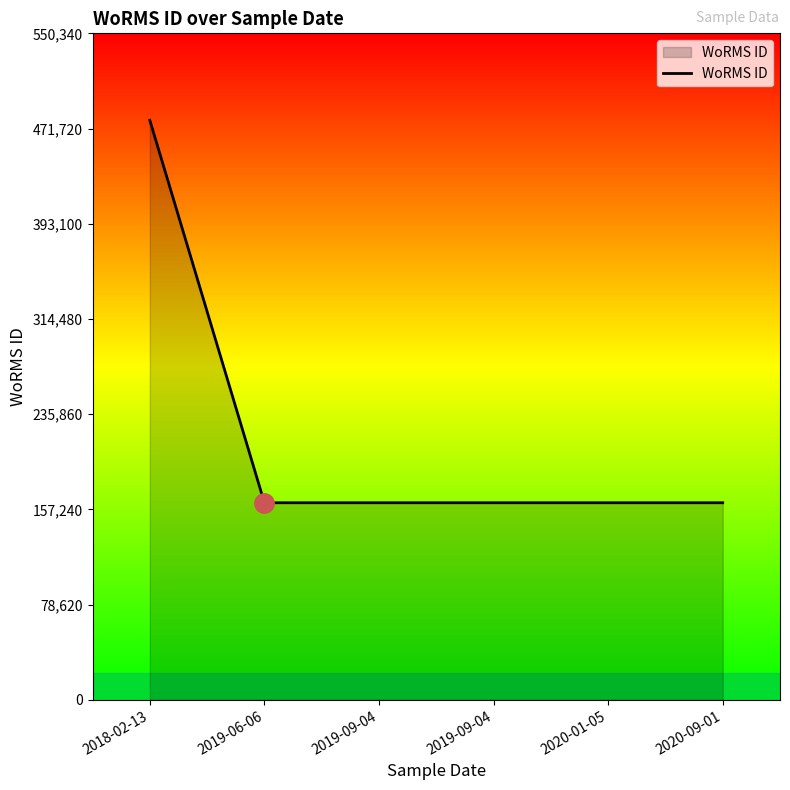

At which label is the value closest to 320642?

2019-06-06